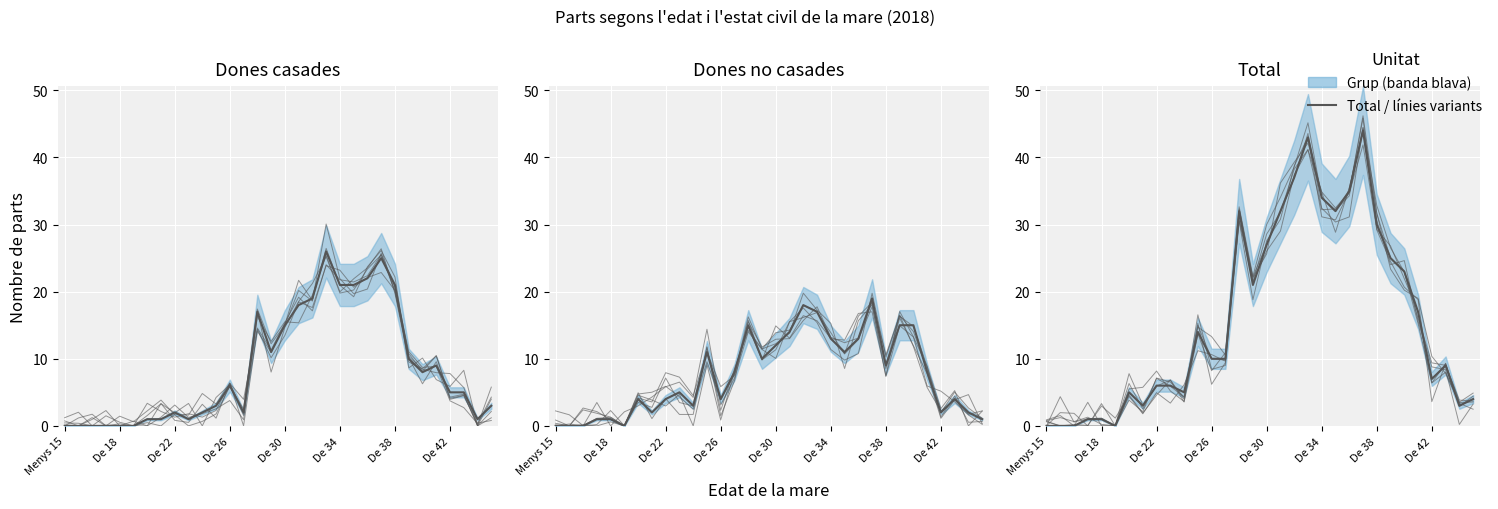

Which series has the largest range (max minus min)?

Total